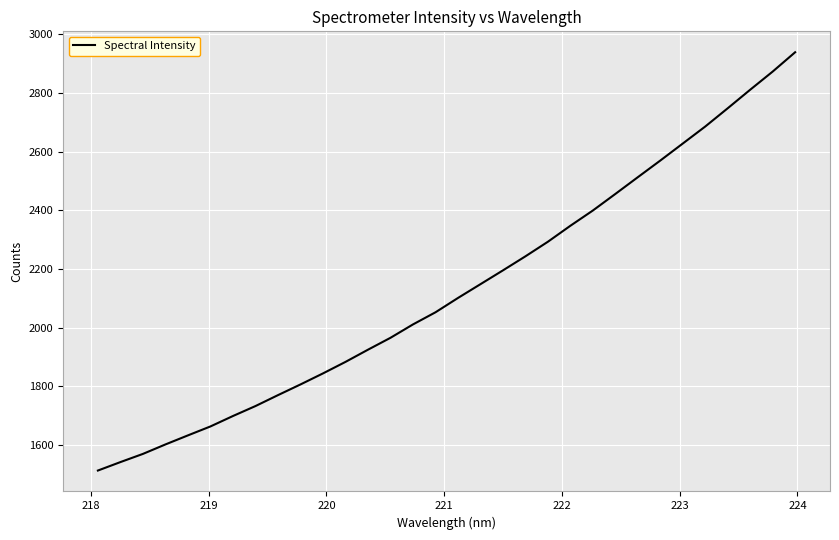

What is the greatest value displayed?

2938.6